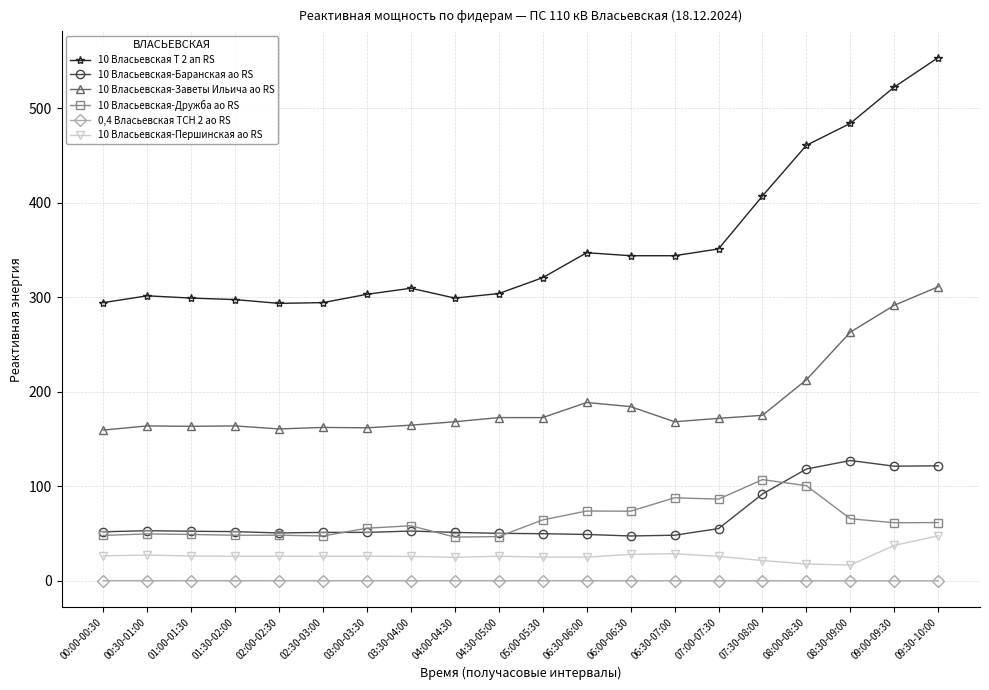

What are all the series names shown in the legend?

10 Власьевская Т 2 ап RS, 10 Власьевская-Баранская ао RS, 10 Власьевская-Заветы Ильича ао RS, 10 Власьевская-Дружба ао RS, 0,4 Власьевская ТСН 2 ао RS, 10 Власьевская-Першинская ао RS